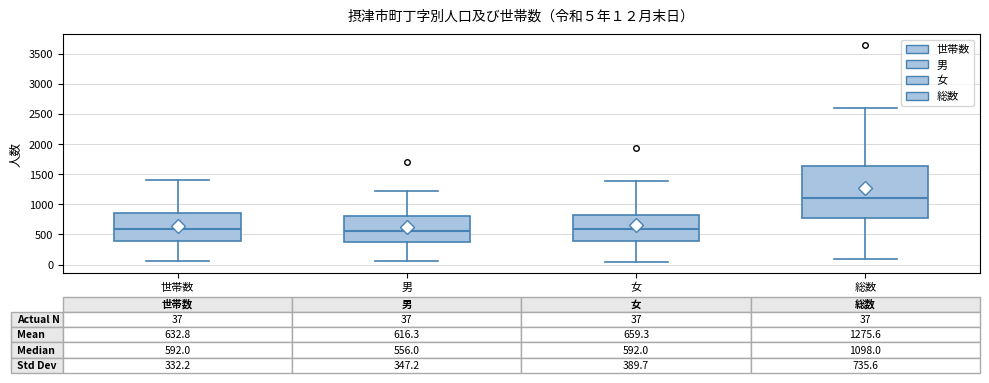

Which box is the tallest, from its lower edge to its upper edge?

総数